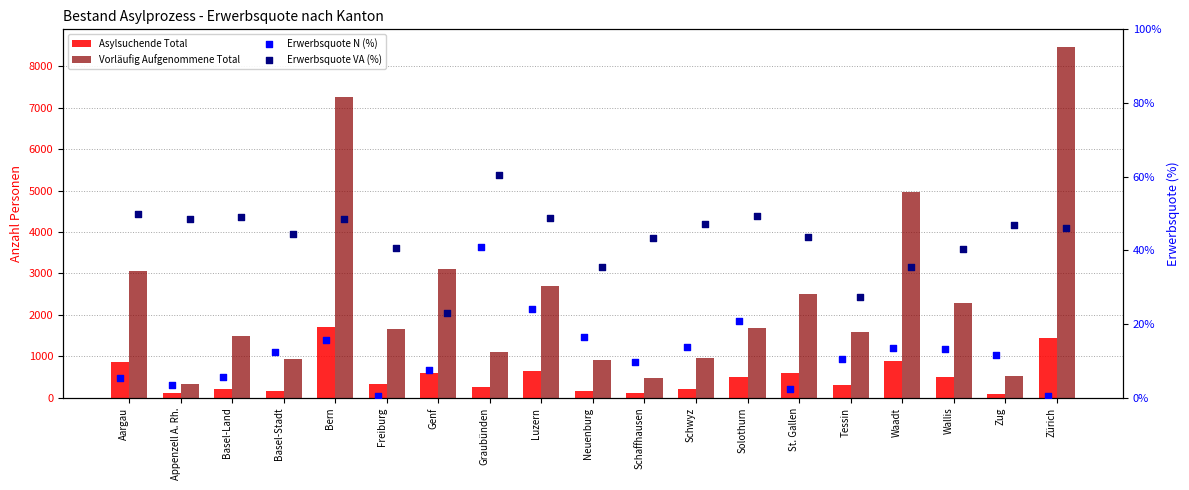

Is the value of Erwerbsquote N (%) at Tessin greater than the value of Erwerbsquote VA (%) at Graubünden?

No